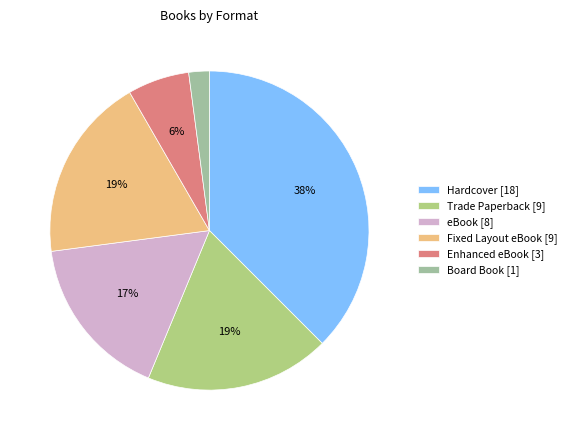

Combined, what portion of the pie is Enhanced eBook and eBook?

22.9%